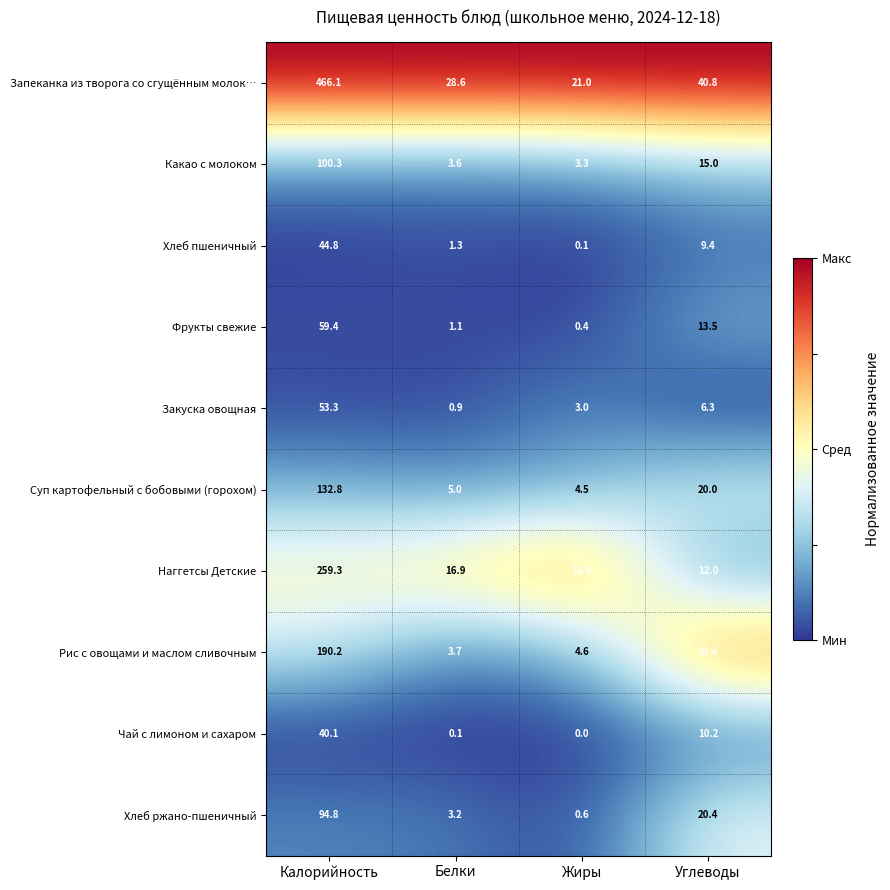

At how many categories does at least one series exceed 0?

4